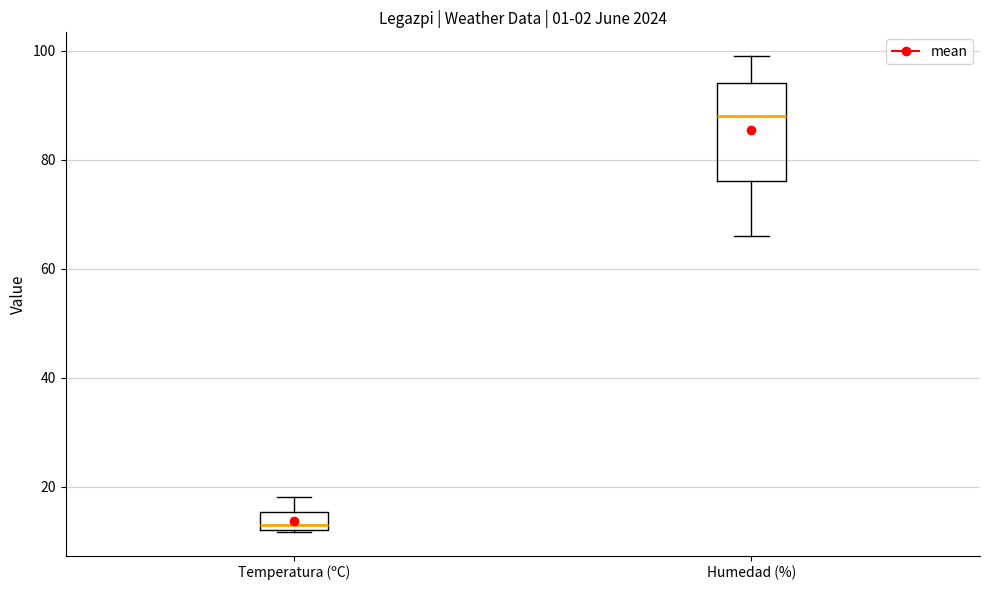

Which box's median line is the highest?

Humedad (%)